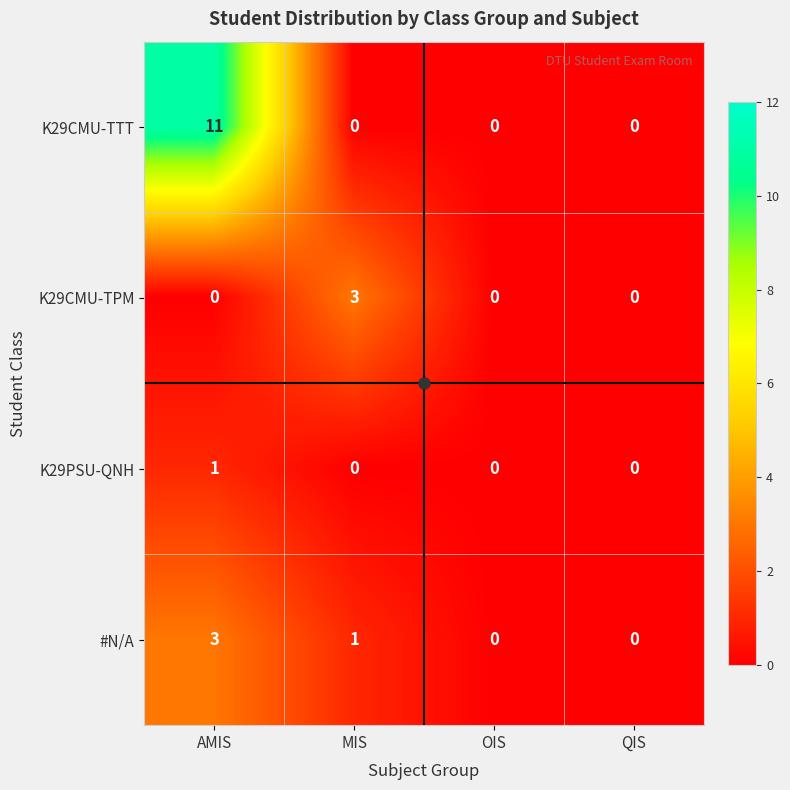

At which label does #N/A first exceed 1?

AMIS